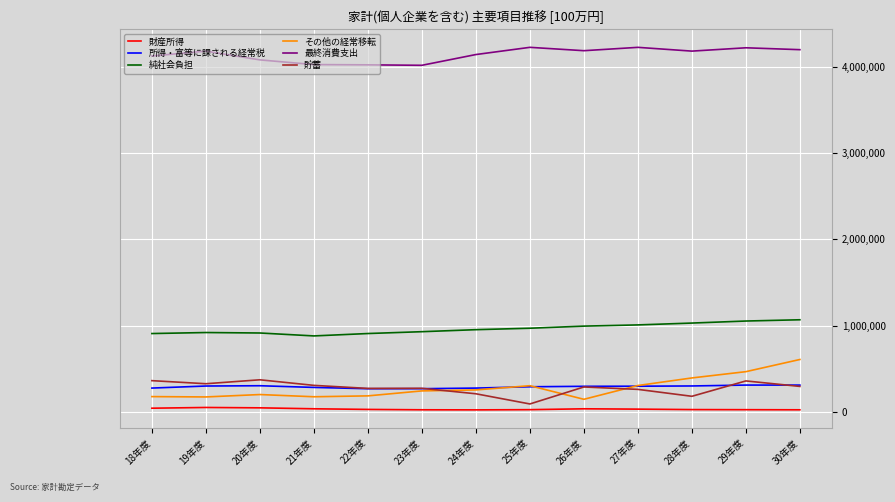

At 28年度, list the series in order from largest to smallest.

最終消費支出, 純社会負担, その他の経常移転, 所得・富等に課される経常税, 貯蓄, 財産所得